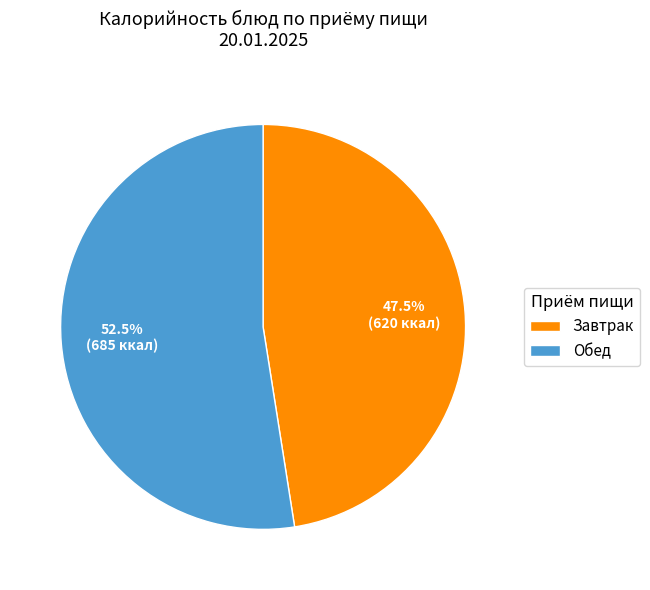

Count the number of slices in the pie.

2